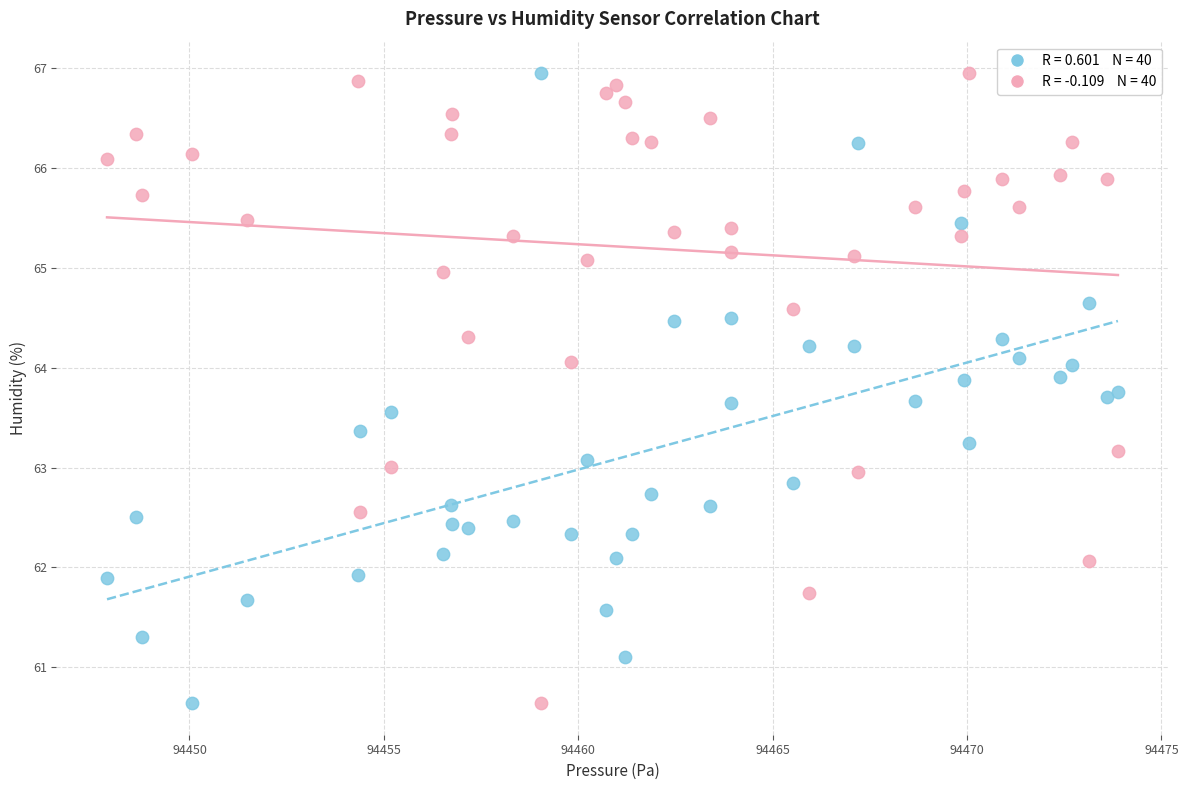

Across all data points, what is the range of Y values (max minus min)?

6.3